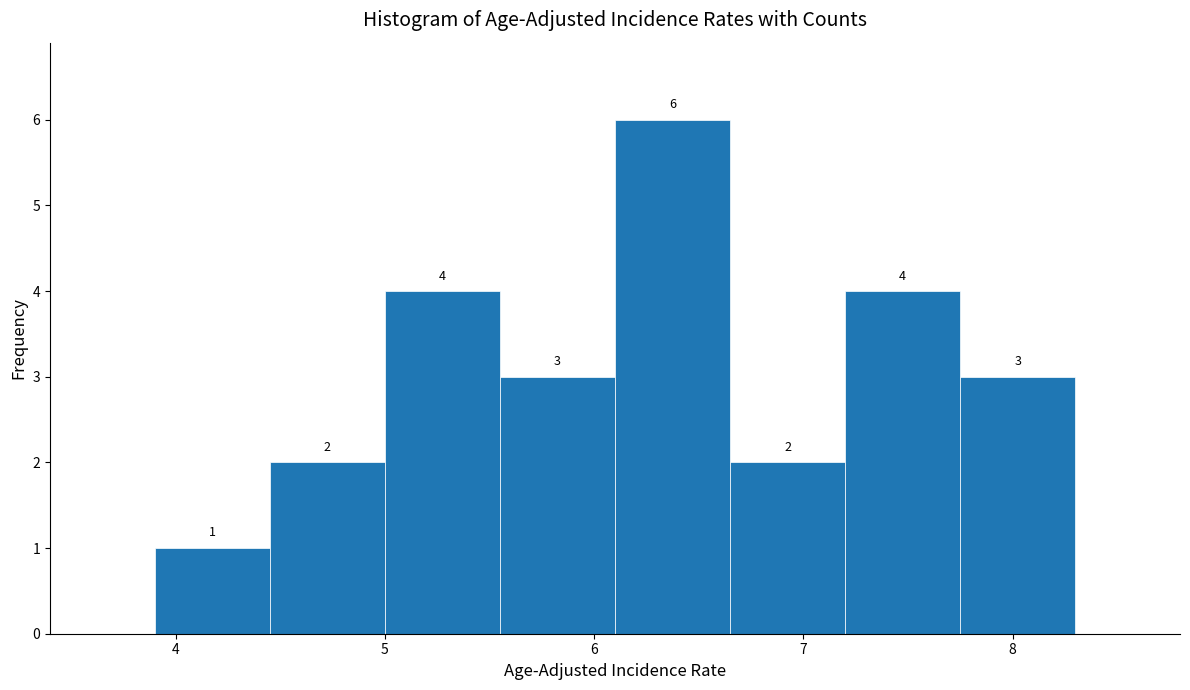

Reading left to right, list every bar in this chart as the range it spans on the x-axis followed by its height. The bar edges are not printed on the chart, so give them approximately, as read against the axis.

3.90 to 4.45: 1
4.45 to 5.00: 2
5.00 to 5.55: 4
5.55 to 6.10: 3
6.10 to 6.65: 6
6.65 to 7.20: 2
7.20 to 7.75: 4
7.75 to 8.30: 3